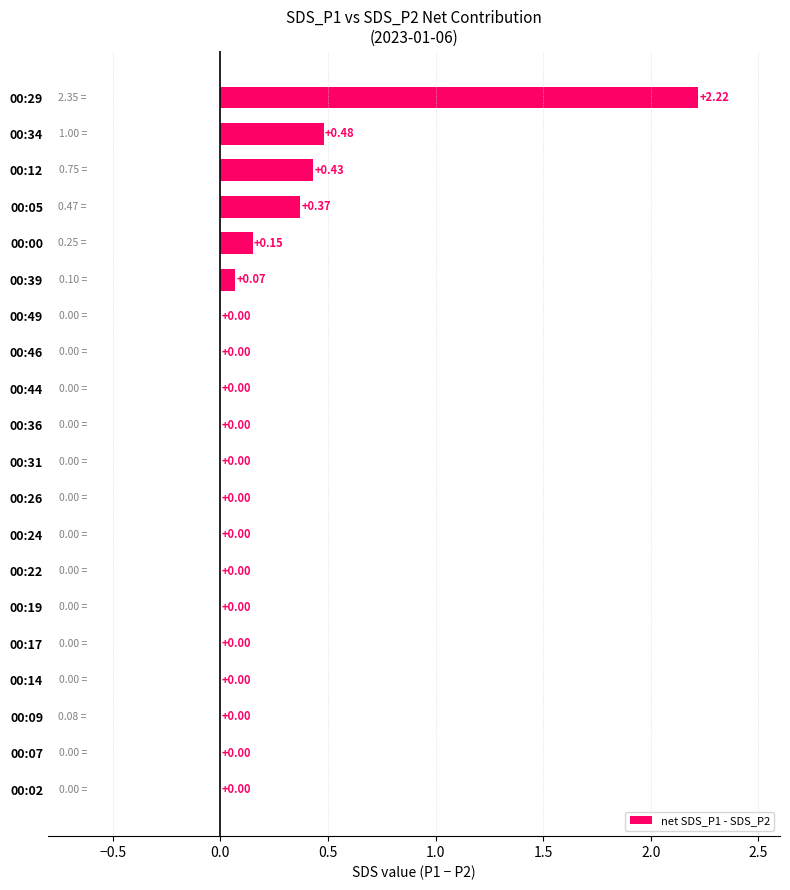

What is the sum of all values?

3.7